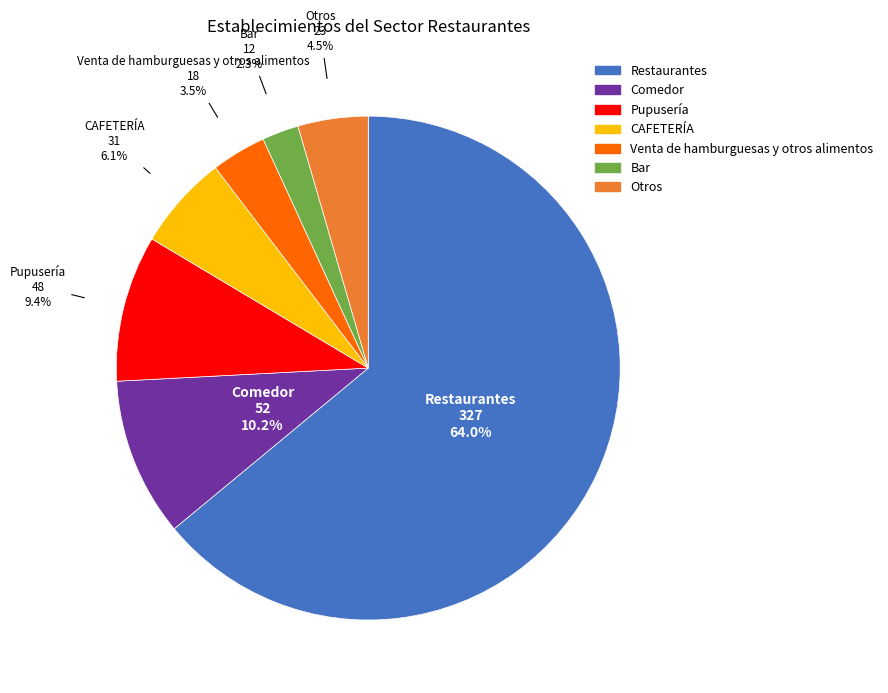

What is the largest slice in the pie chart?

Restaurantes